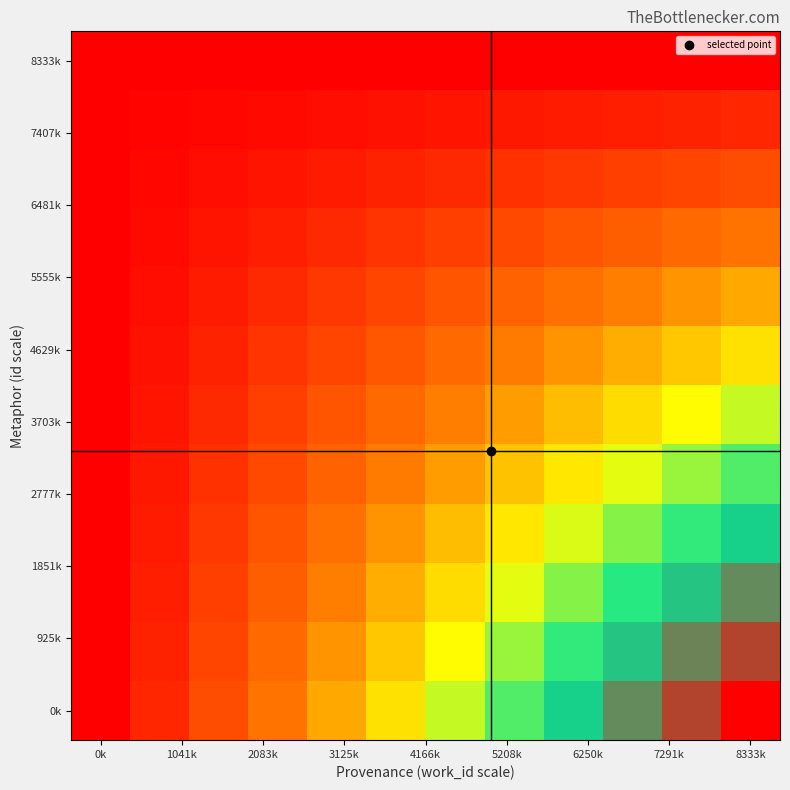

What is the minimum value shown in the chart?

25043.0